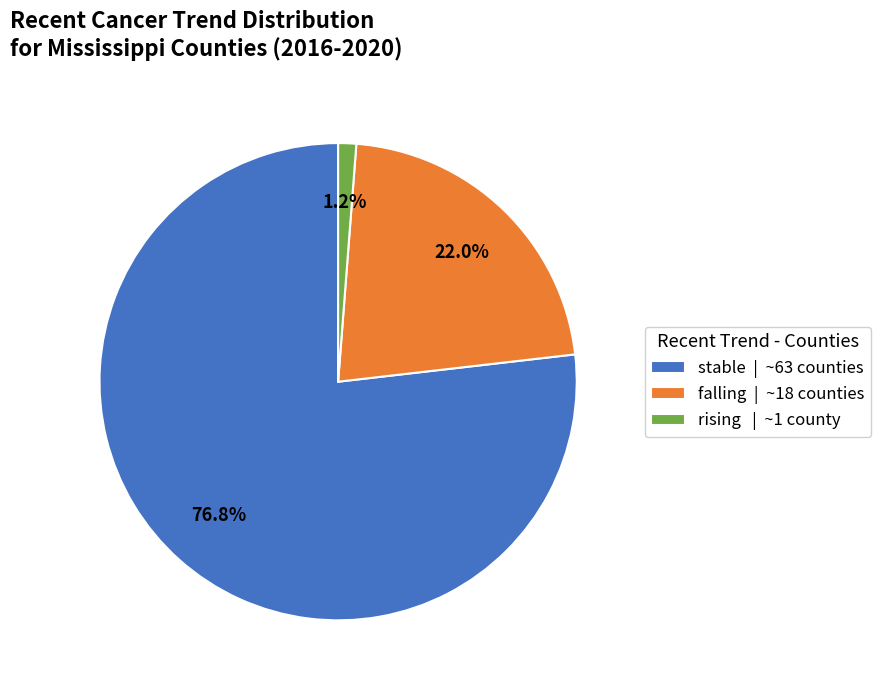

Is it true that stable is 68% of the pie?

False